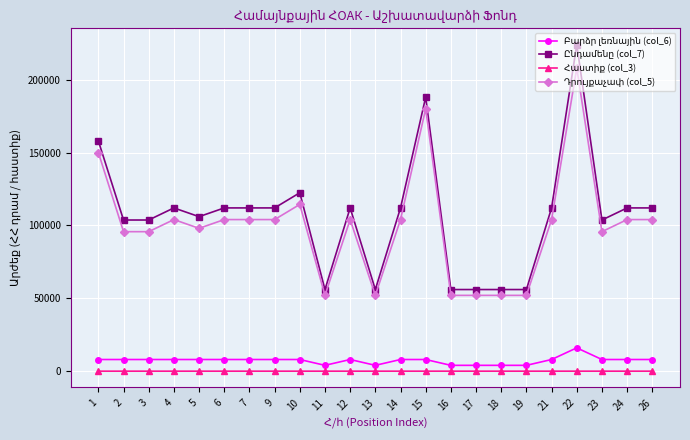

What is the maximum value shown in the chart?

224000.0